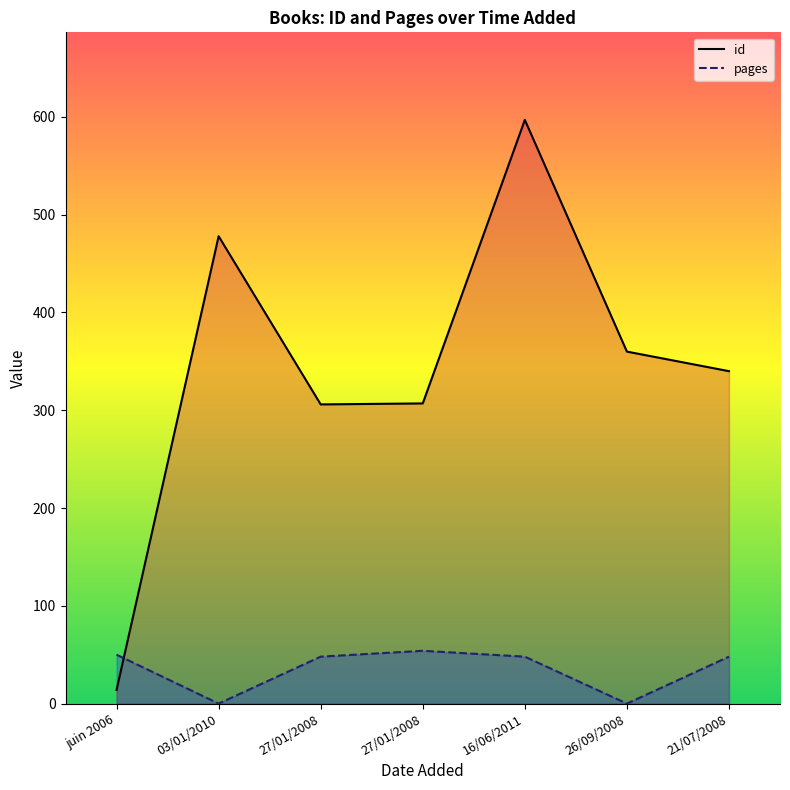

At 26/09/2008, list the series in order from largest to smallest.

id, pages